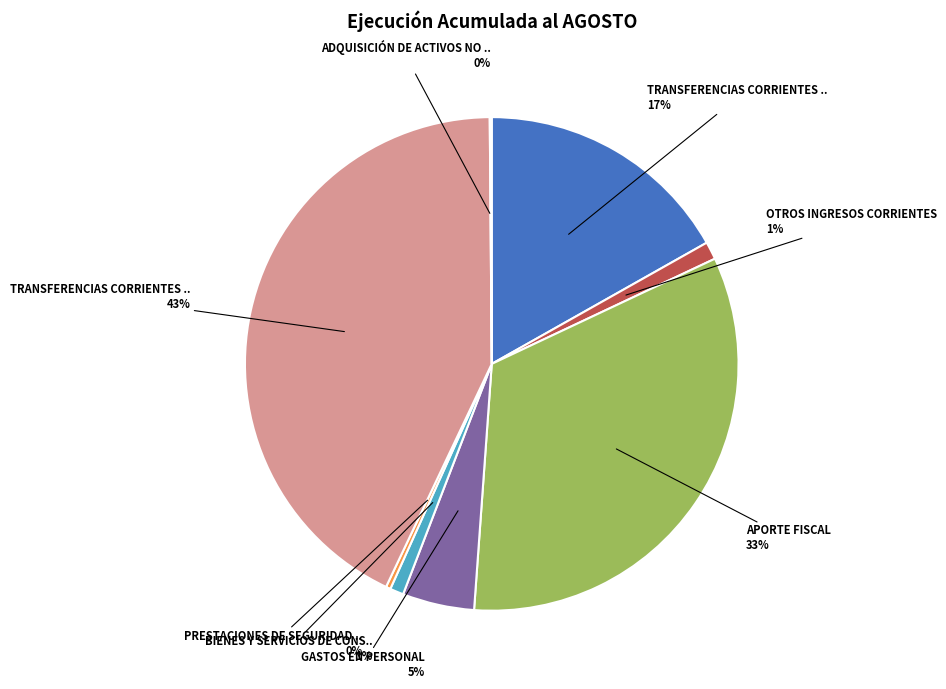

To the nearest percent, what is the difference between the largest and smallest slice percentages?

43%